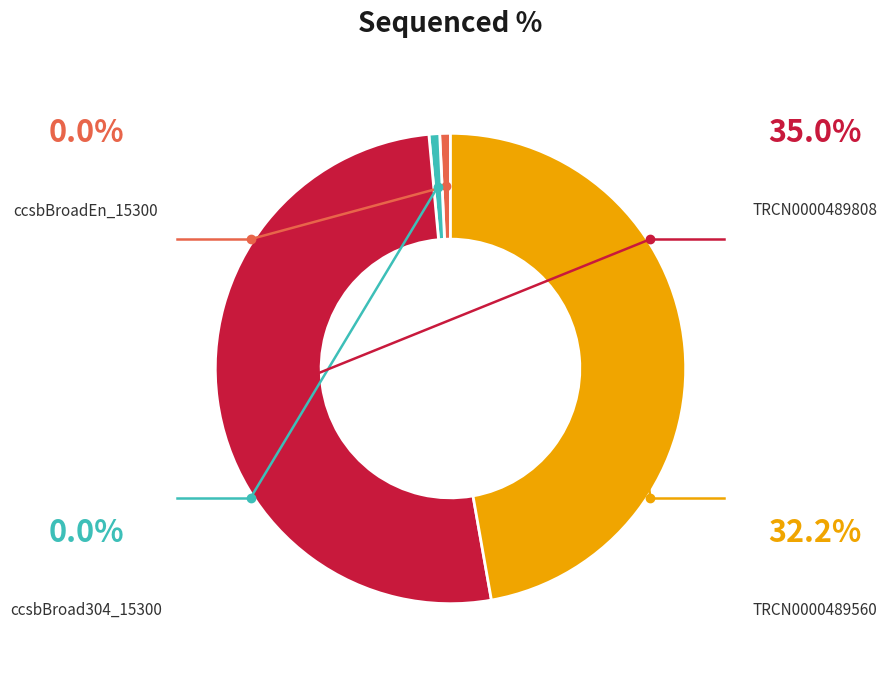

Is there any slice that represents more than half of the pie?

Yes